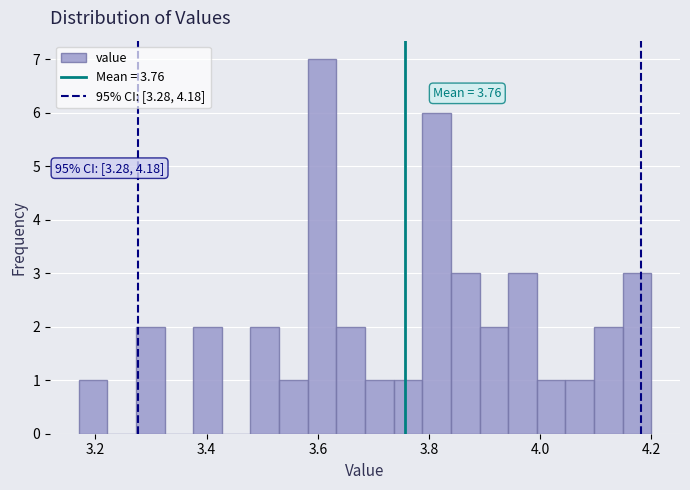

Around what value on the x-axis is the tallest bar? Give the approximate position of its centre, as read against the axis.

3.60